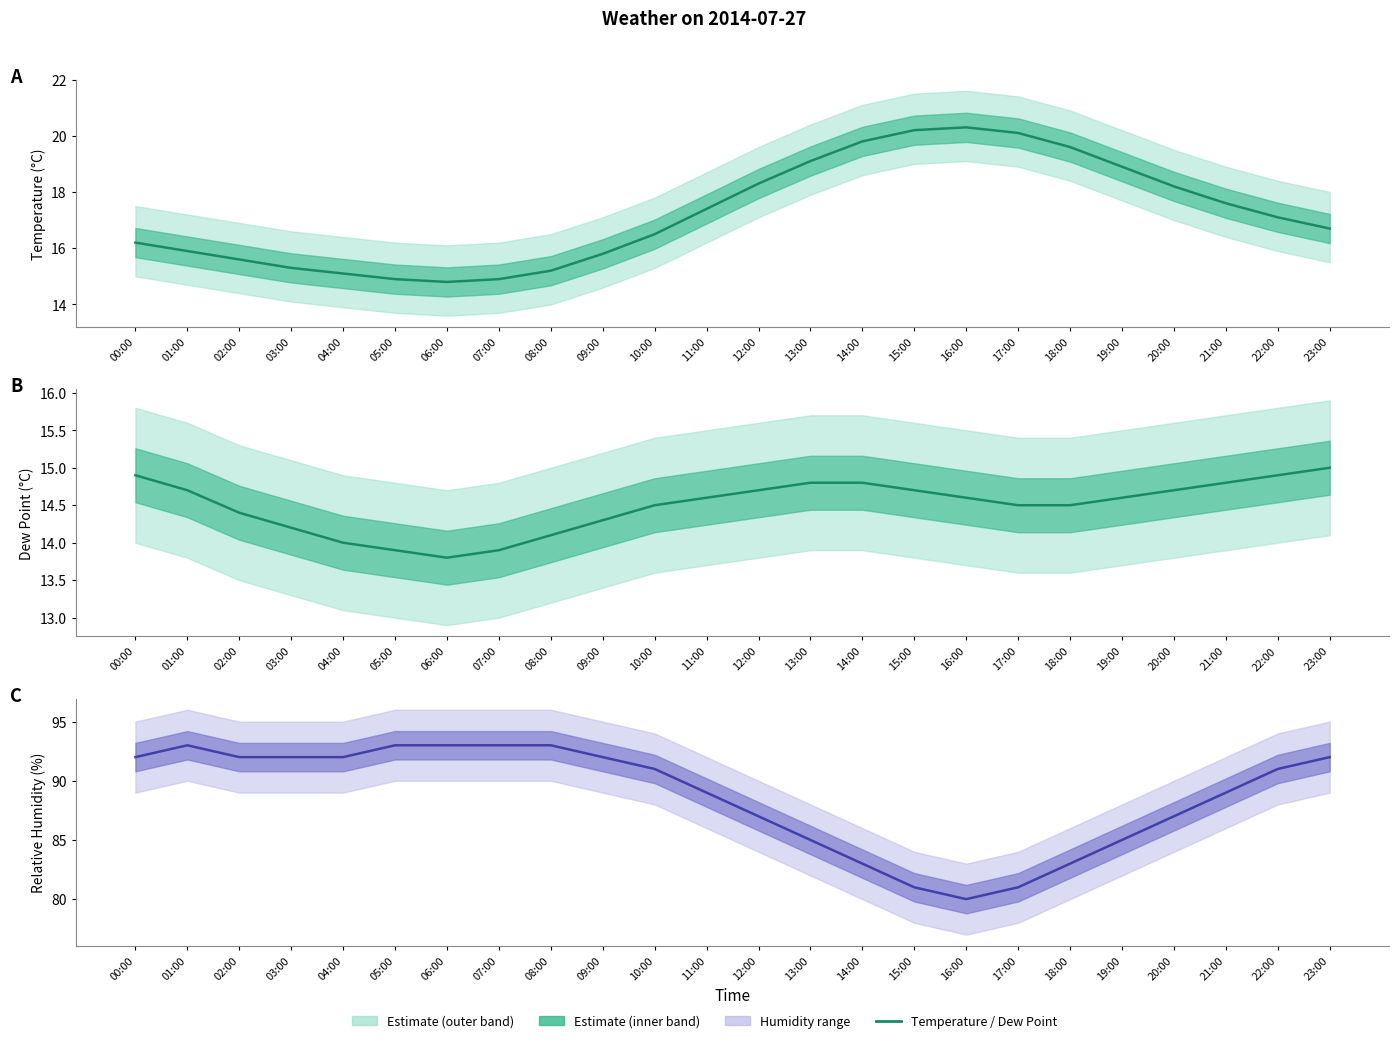

What is the maximum value shown in the chart?

93